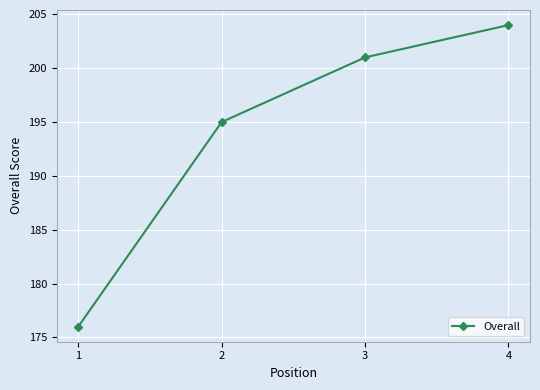

What is the sum of the values at 3 and 1?

377